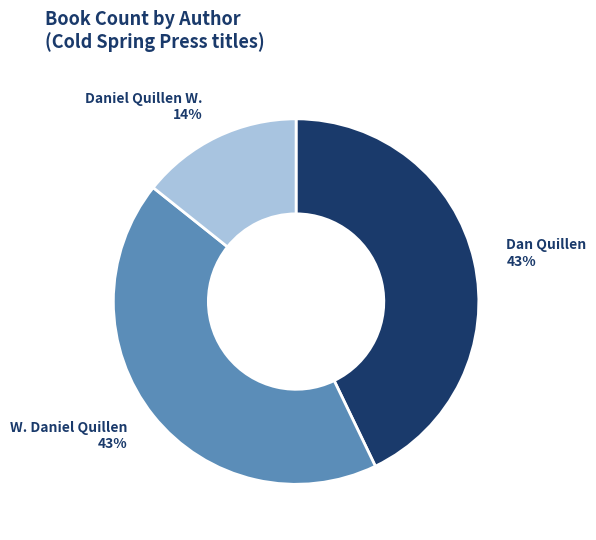

How many slices are in this pie chart?

3